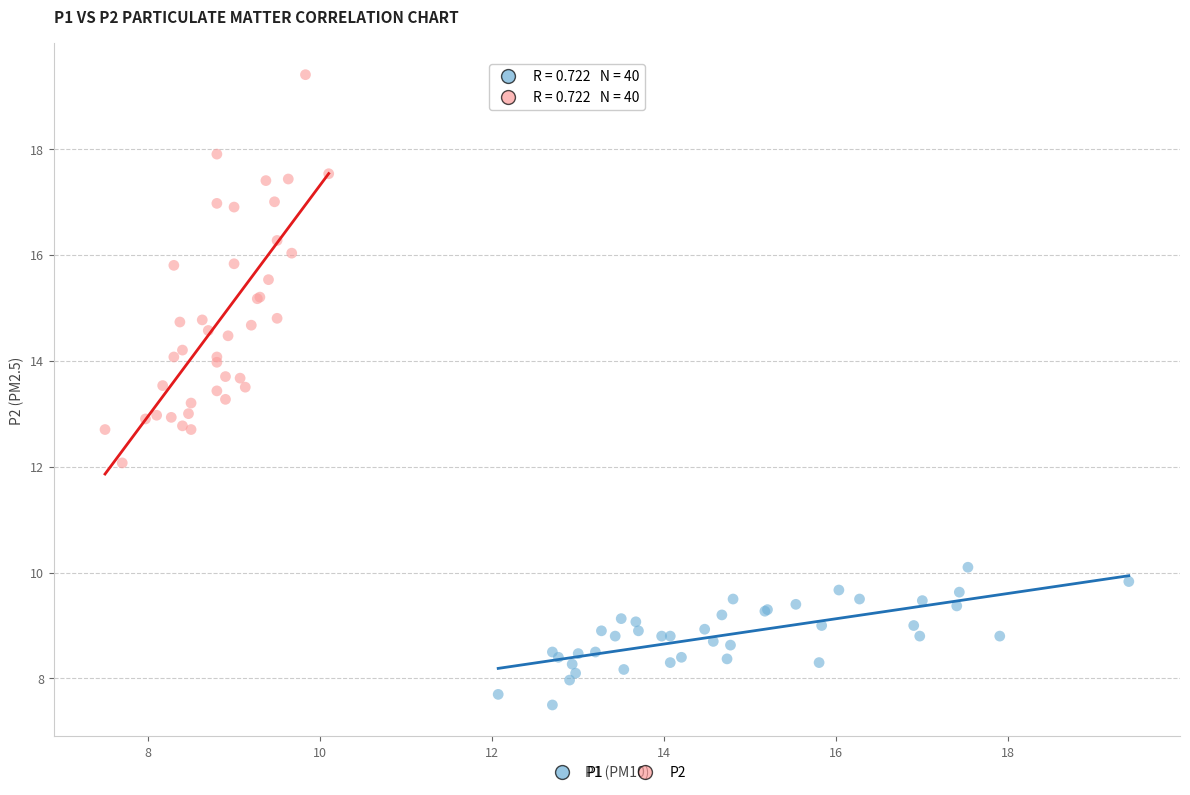

Which series contains the lowest Y value?

P1